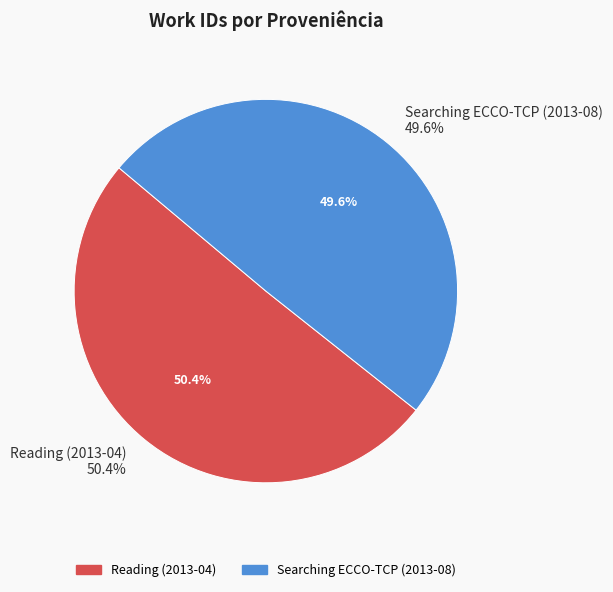

True or false: Reading (2013-04) accounts for 65% of the total.

False